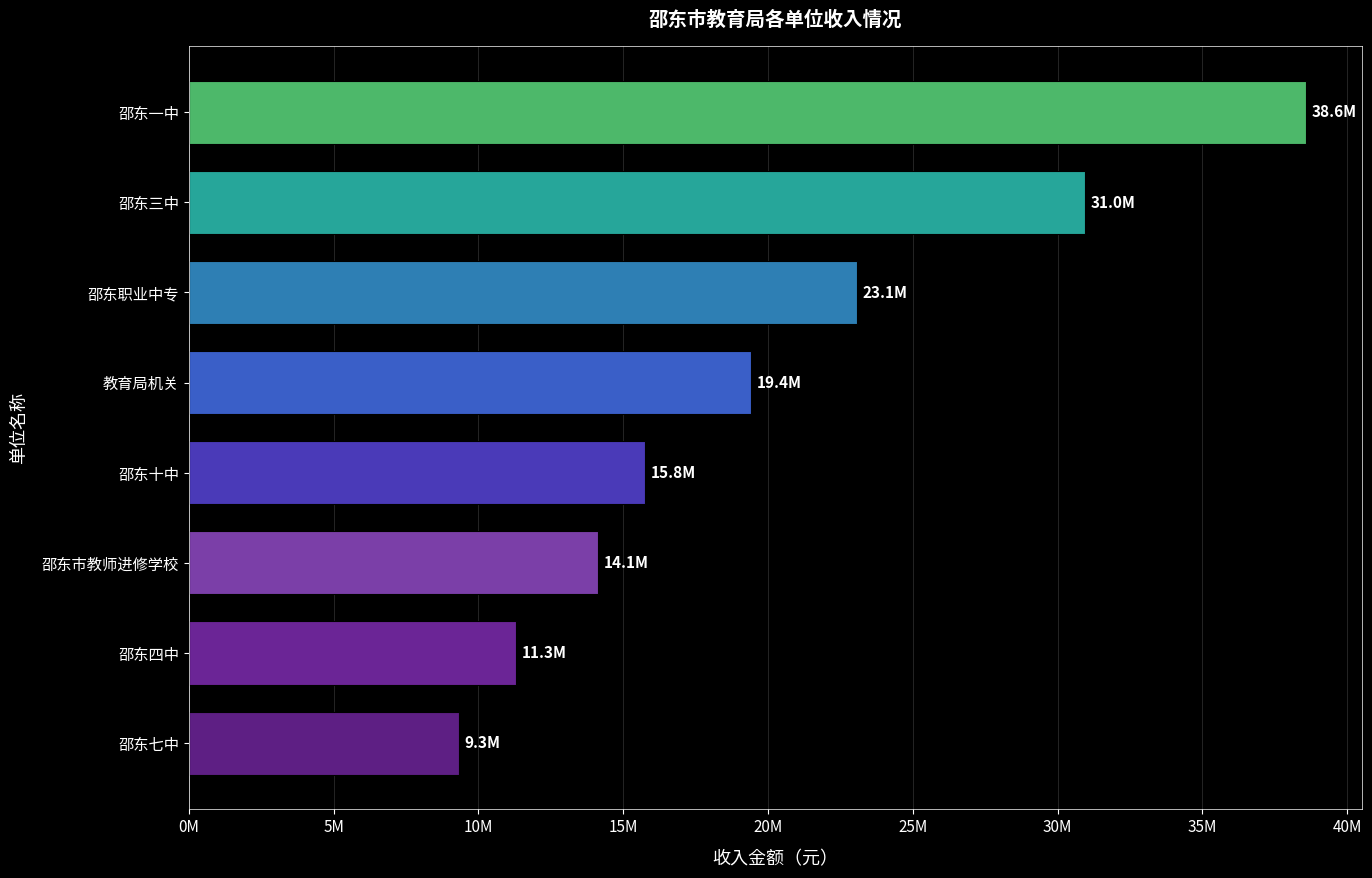

Are the bars horizontal?

Yes